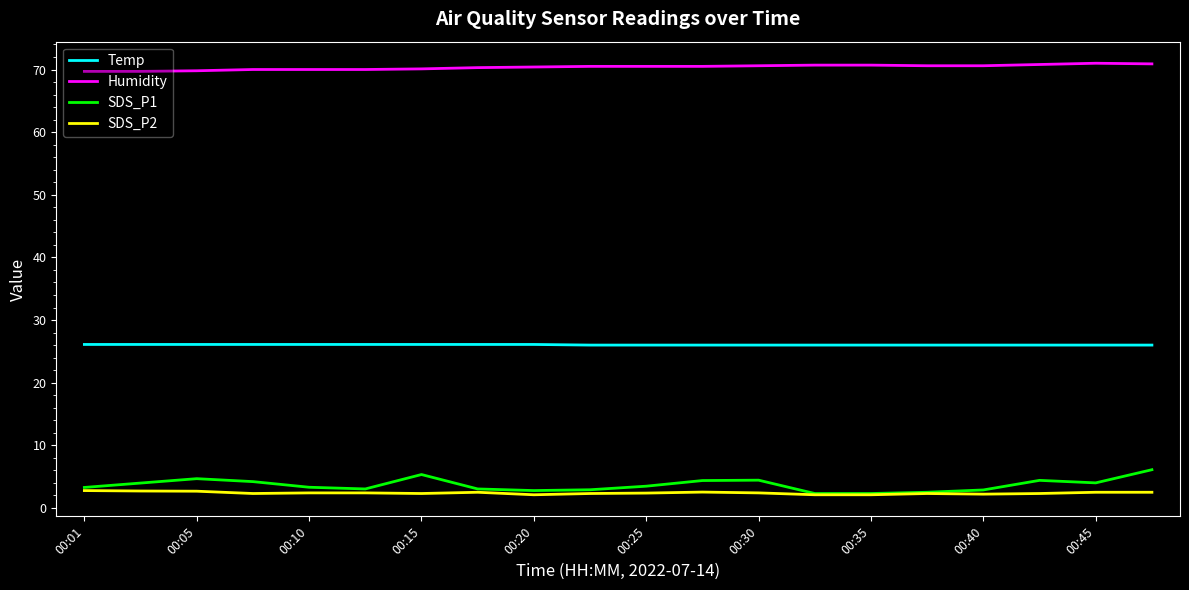

What is the greatest value displayed?

71.0